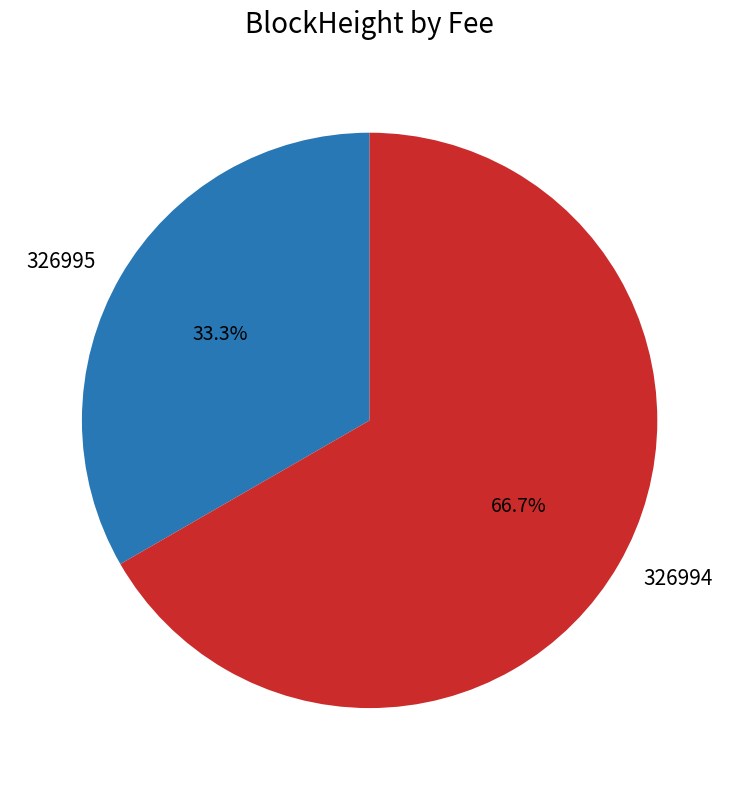

Do 326994 and 326995 together represent more than half of the pie?

Yes